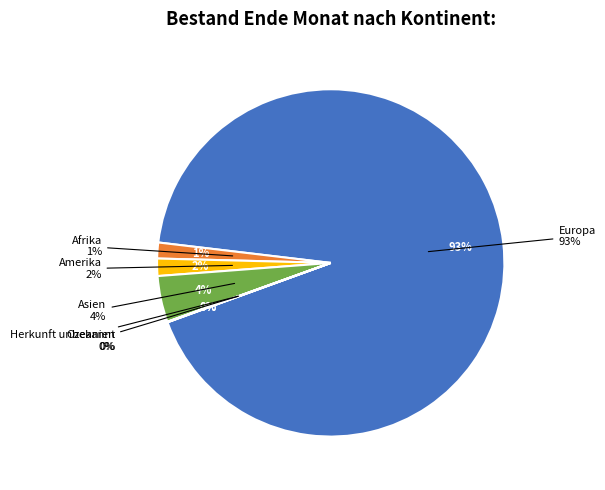

Rank the categories by value from highest to lowest.

Europa, Asien, Amerika, Afrika, Ozeanien, Herkunft unbekannt